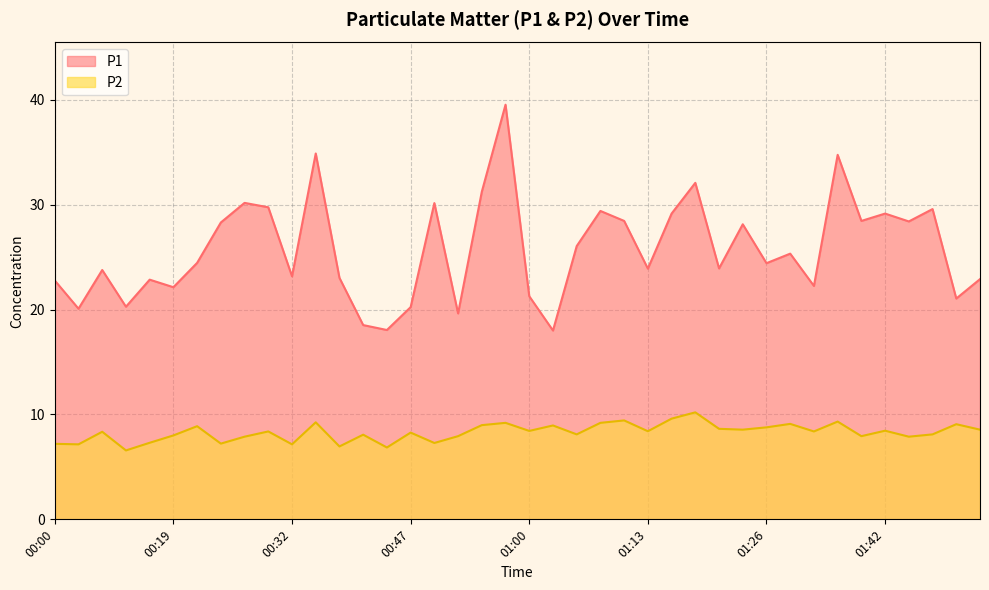

How many lines are shown in the chart?

2